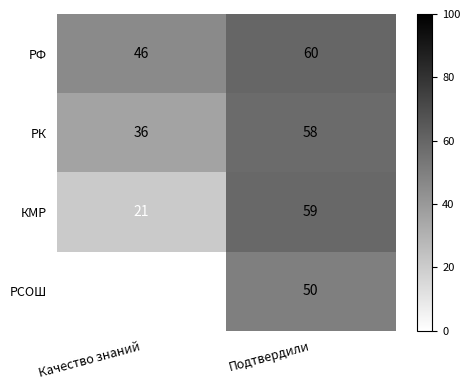

Count the number of categories in the chart.

2